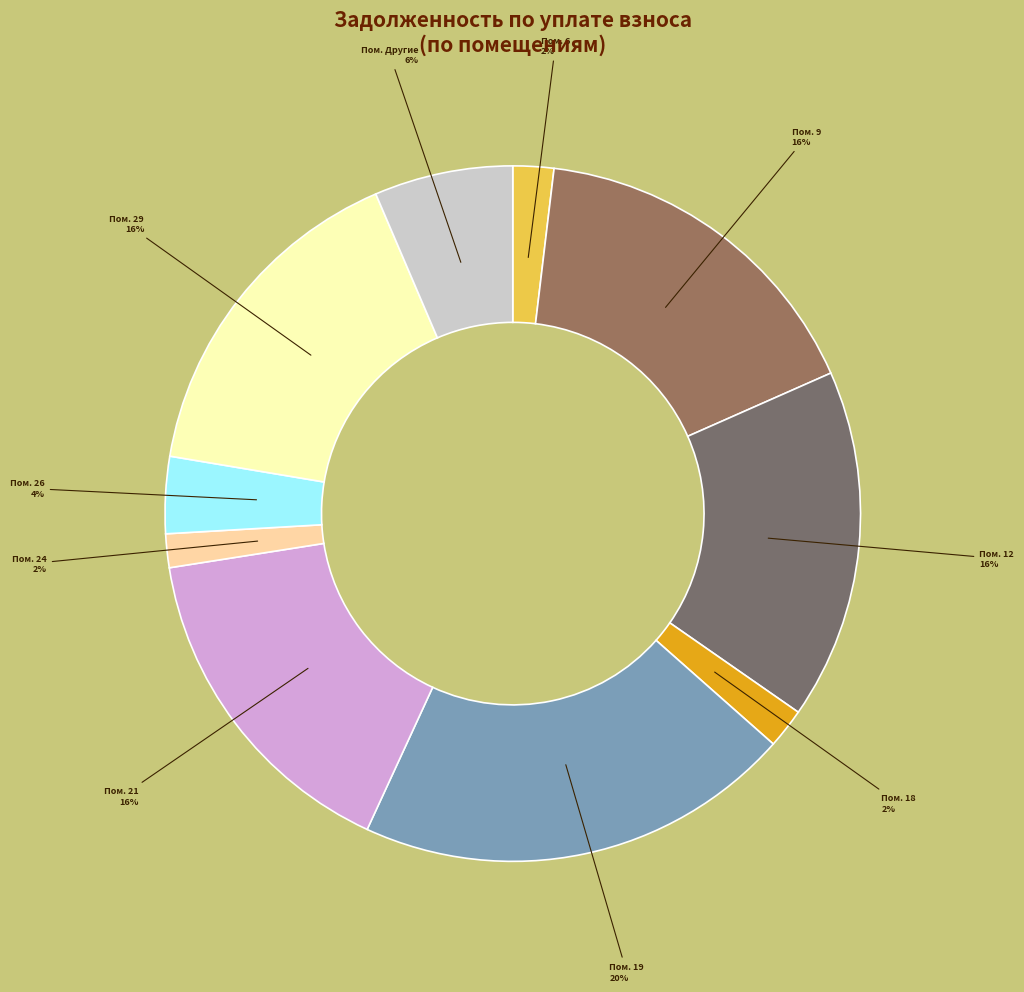

To the nearest percent, what is the average slice percentage?

10%